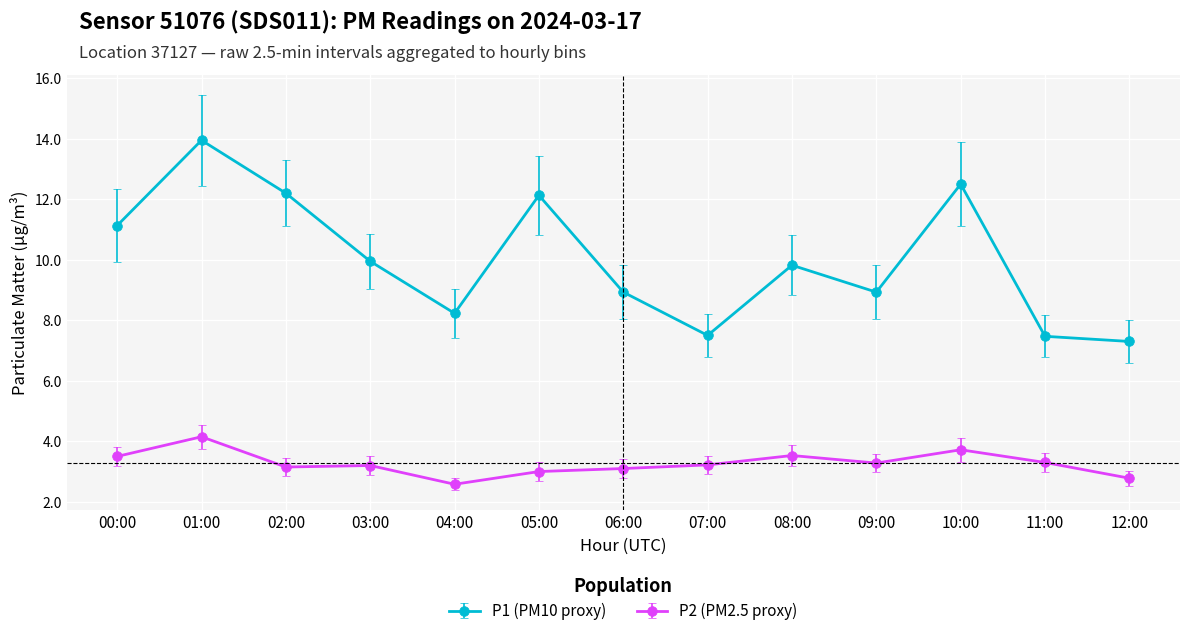

What position from the left is 02:00?

3